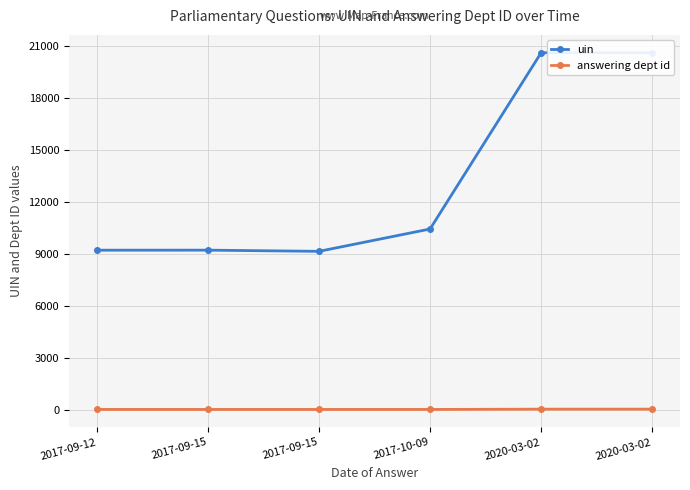

Reading left to right, extract all data points from this chart.

uin: 2017-09-12=9207	2017-09-15=9209	2017-09-15=9141	2017-10-09=10430	2020-03-02=20605	2020-03-02=20606
answering dept id: 2017-09-12=14	2017-09-15=14	2017-09-15=14	2017-10-09=14	2020-03-02=31	2020-03-02=31